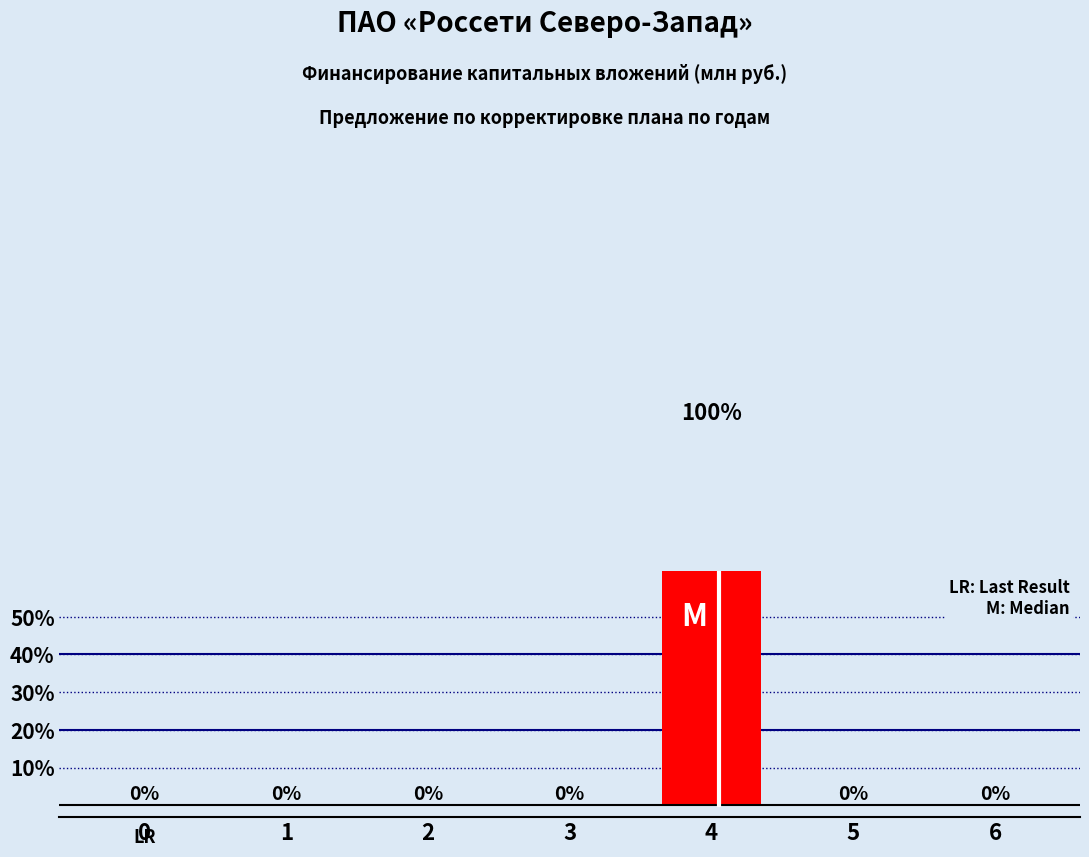

Count the number of data series in this chart.

1